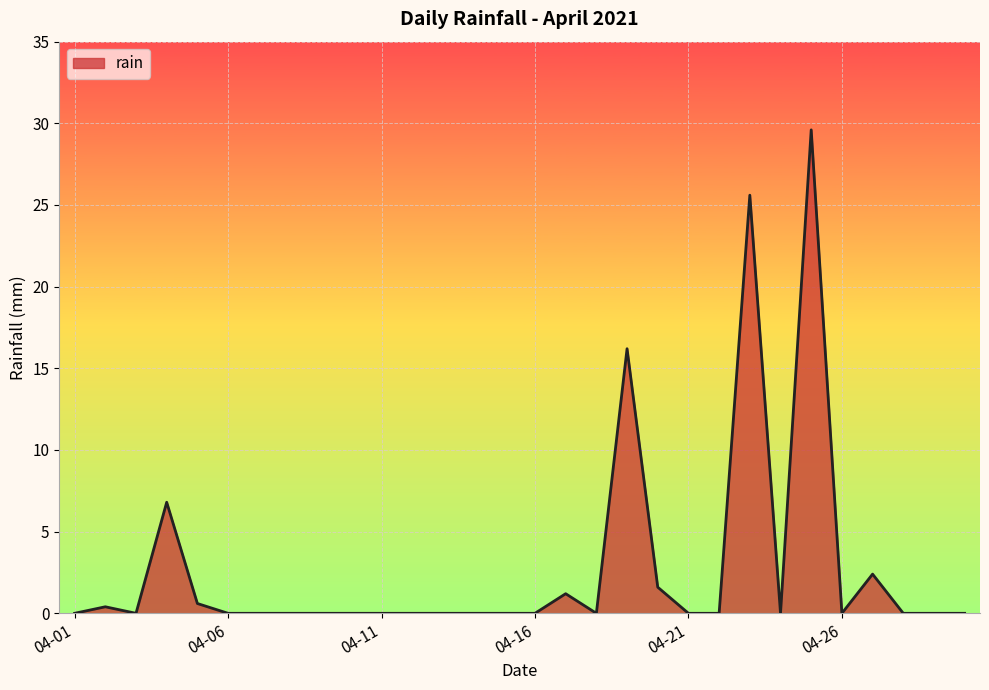

How many series are shown in this chart?

1